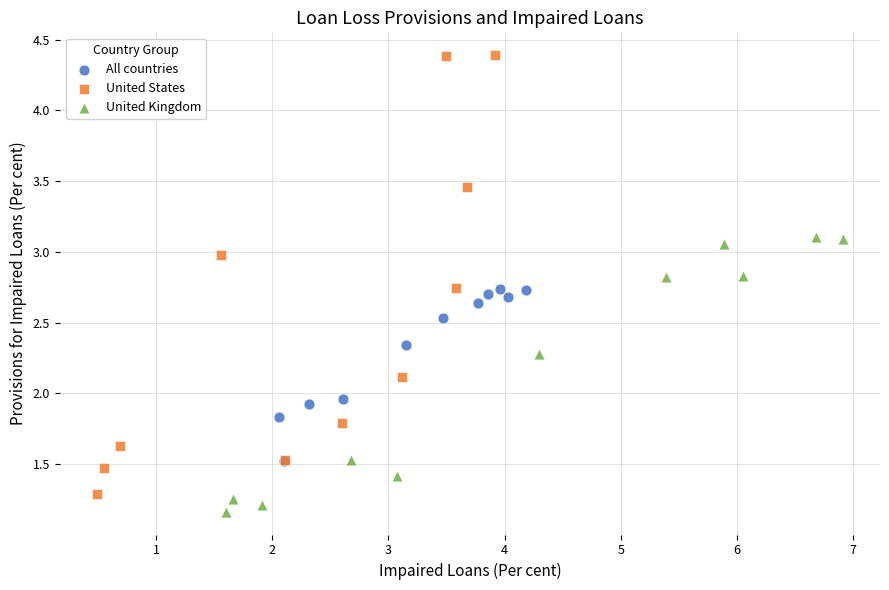

Which series reaches the maximum Y coordinate?

United States